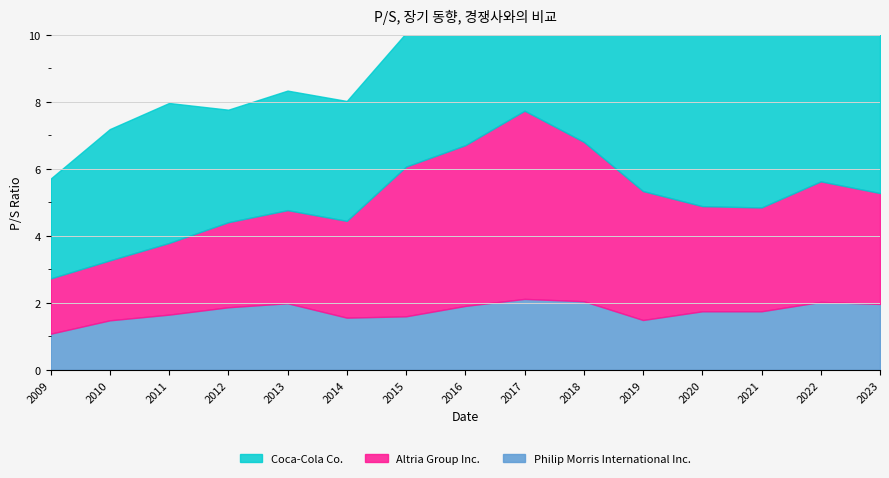

The Philip Morris International Inc. series shows 0.6 at 2012. True or false?

False